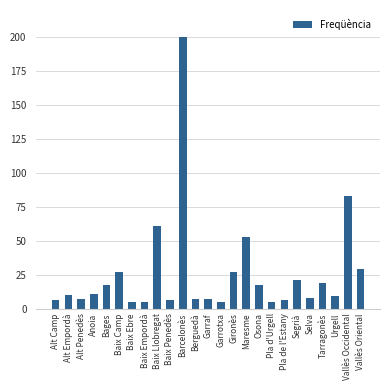

What is the sum of all values?

651